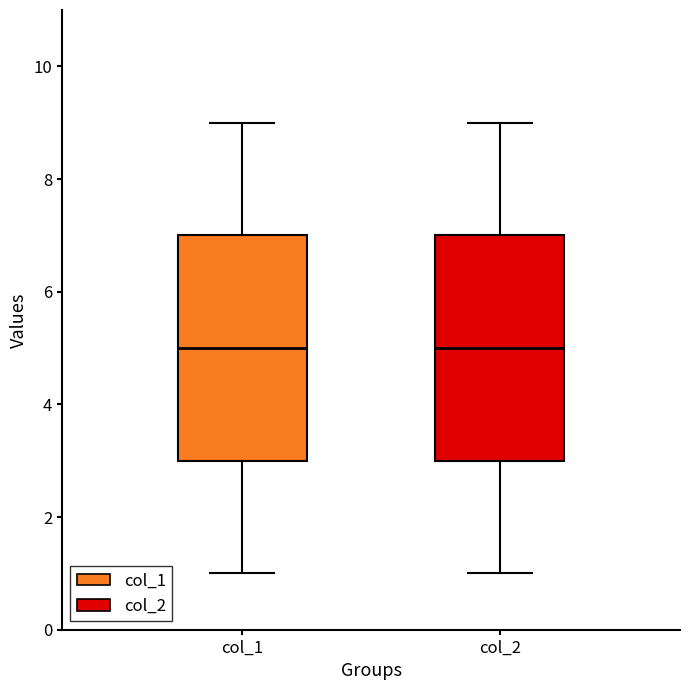

Reading left to right, transcribe this box plot: for each box, give where its median line is, the range the box spans, and where its two whiskers end, as read against the y-axis. The values are not printed on the chart, so give them approximately, as read against the axis.

col_1: median 5, box 3 to 7, whiskers 1 to 9
col_2: median 5, box 3 to 7, whiskers 1 to 9